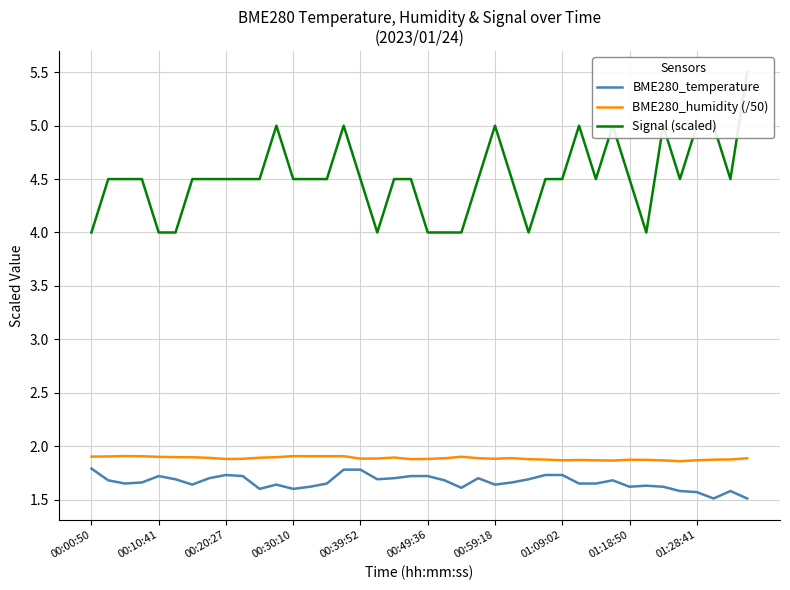

Count the number of categories in the chart.

40